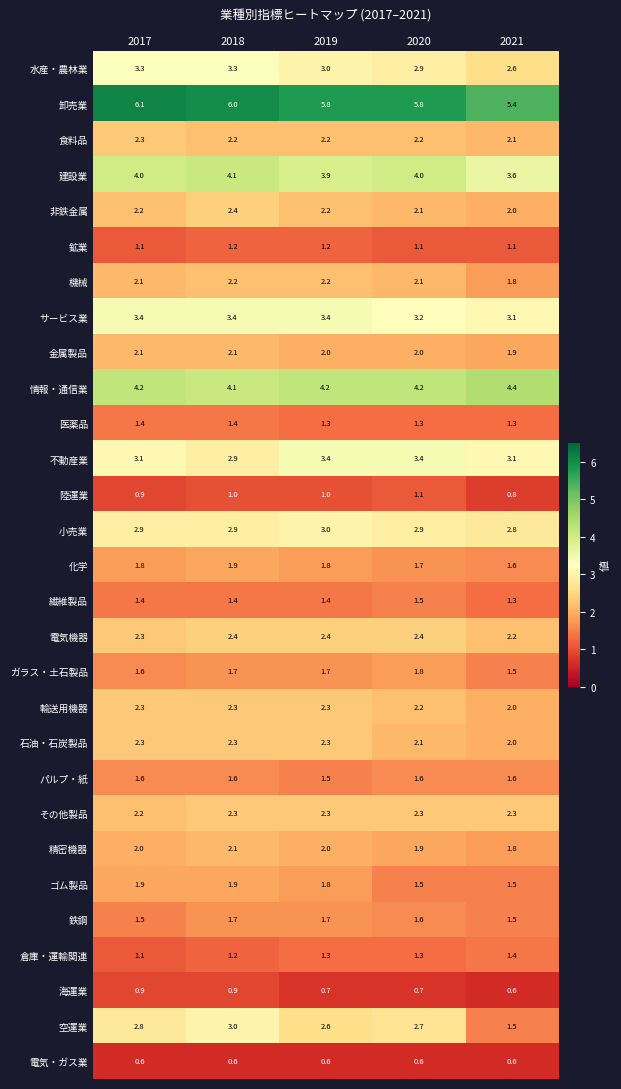

Count the 石油・石炭製品 values in the range 2 to 3.

5